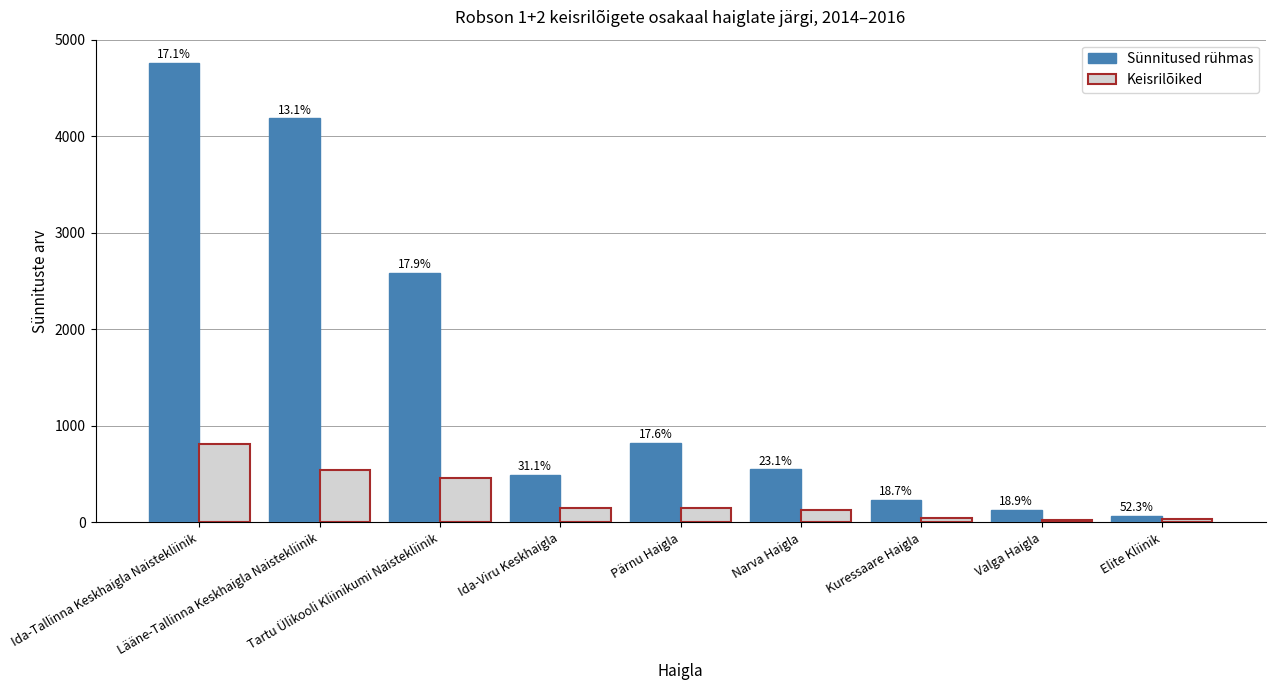

Reading left to right, extract all data points from this chart.

Sünnitused rühmas: Ida-Tallinna Keskhaigla Naistekliinik=4765	Lääne-Tallinna Keskhaigla Naistekliinik=4187	Tartu Ülikooli Kliinikumi Naistekliinik=2583	Ida-Viru Keskhaigla=492	Pärnu Haigla=828	Narva Haigla=549	Kuressaare Haigla=230	Valga Haigla=127	Elite Kliinik=65
Keisrilõiked: Ida-Tallinna Keskhaigla Naistekliinik=817	Lääne-Tallinna Keskhaigla Naistekliinik=548	Tartu Ülikooli Kliinikumi Naistekliinik=463	Ida-Viru Keskhaigla=153	Pärnu Haigla=146	Narva Haigla=127	Kuressaare Haigla=43	Valga Haigla=24	Elite Kliinik=34